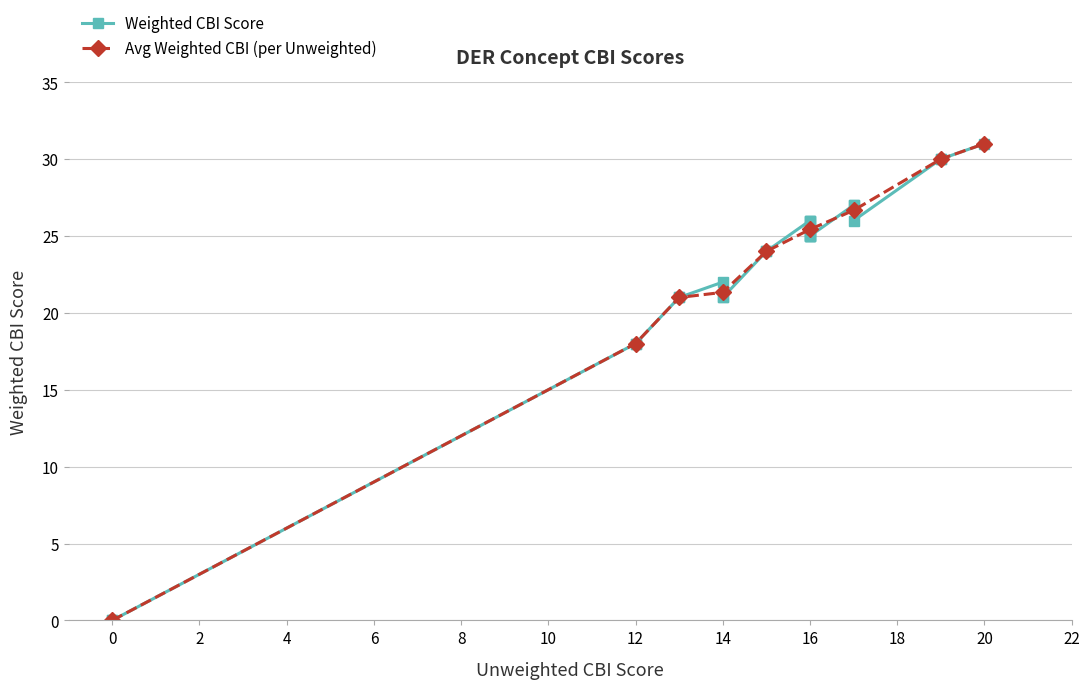

How many distinct data groups are displayed?

2